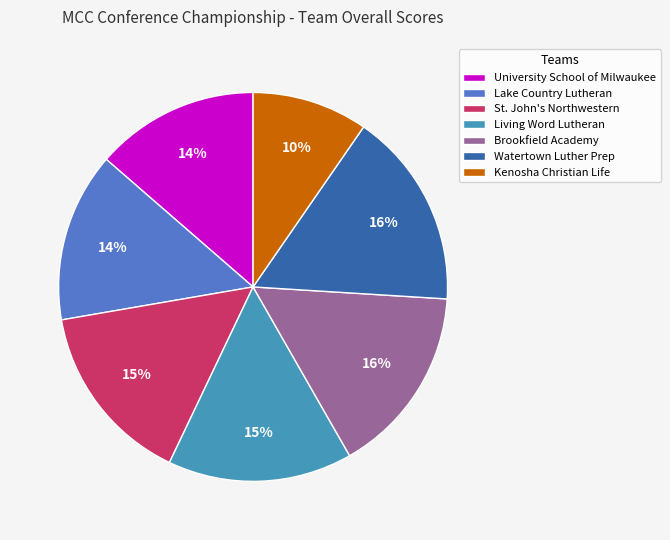

Which has a higher value, Lake Country Lutheran or Watertown Luther Prep?

Watertown Luther Prep